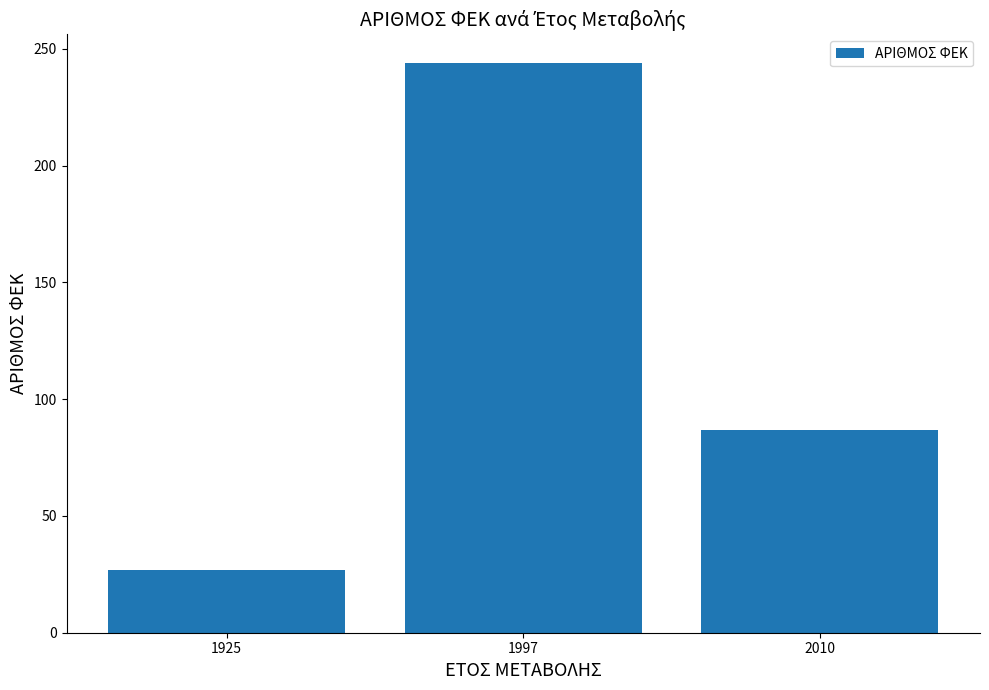

What is the ratio of the value at 1925 to the value at 1997?

0.1